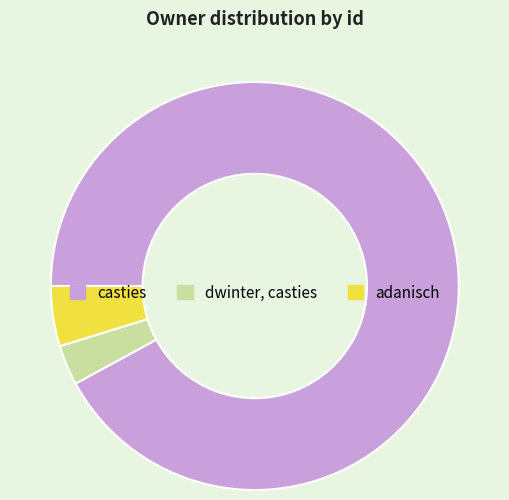

Does adanisch represent more than half of the total?

No